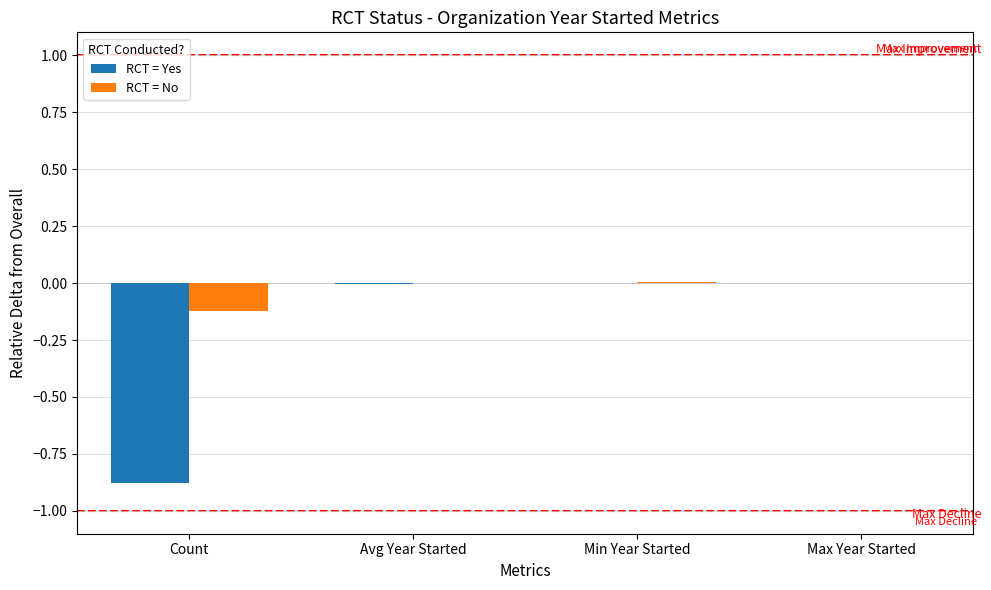

Does the chart contain stacked bars?

No